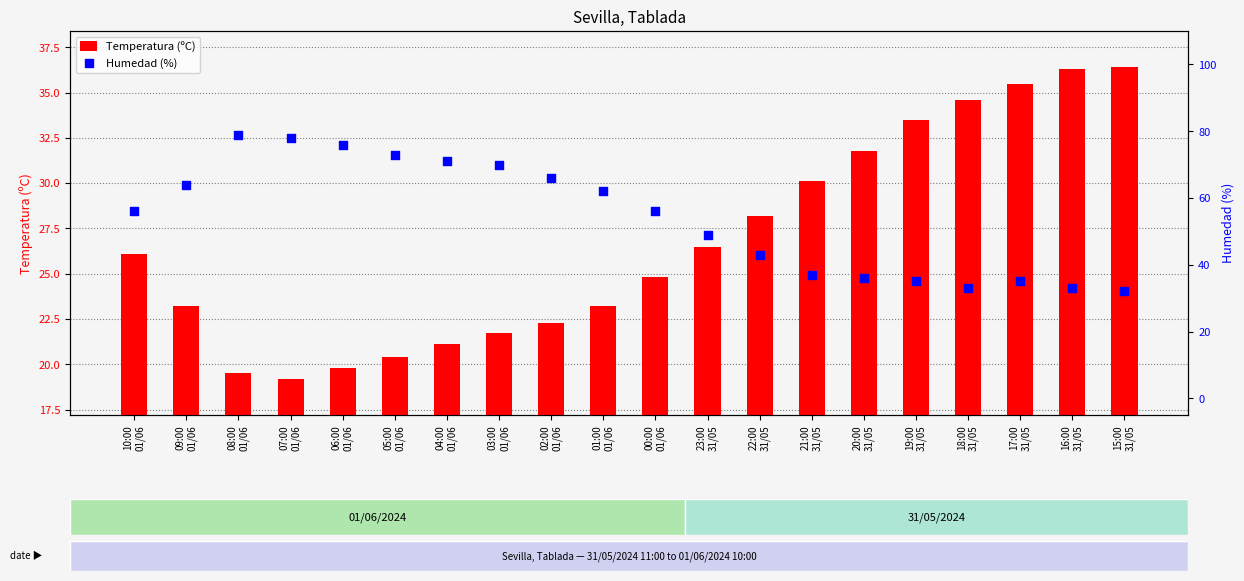

Is the value of Humedad (%) at 21:00
31/05 greater than the value of Temperatura (ºC) at 18:00
31/05?

Yes